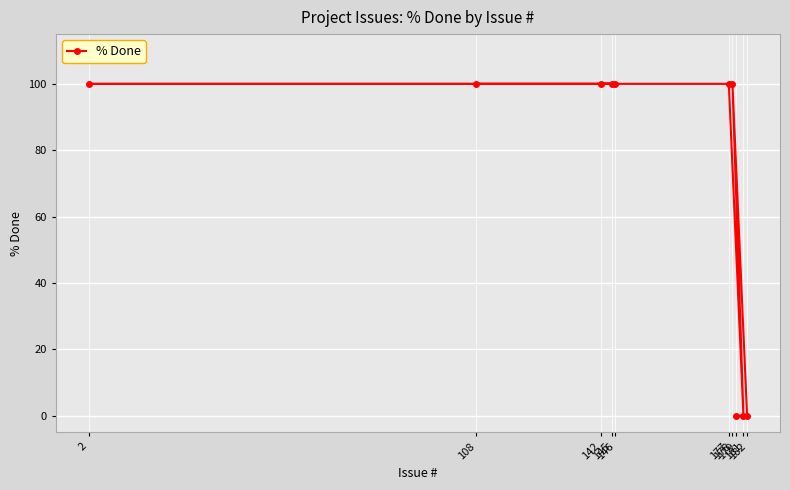

List the labels in order of value, smallest first.

179, 182, 181, 178, 177, 2, 146, 142, 145, 108